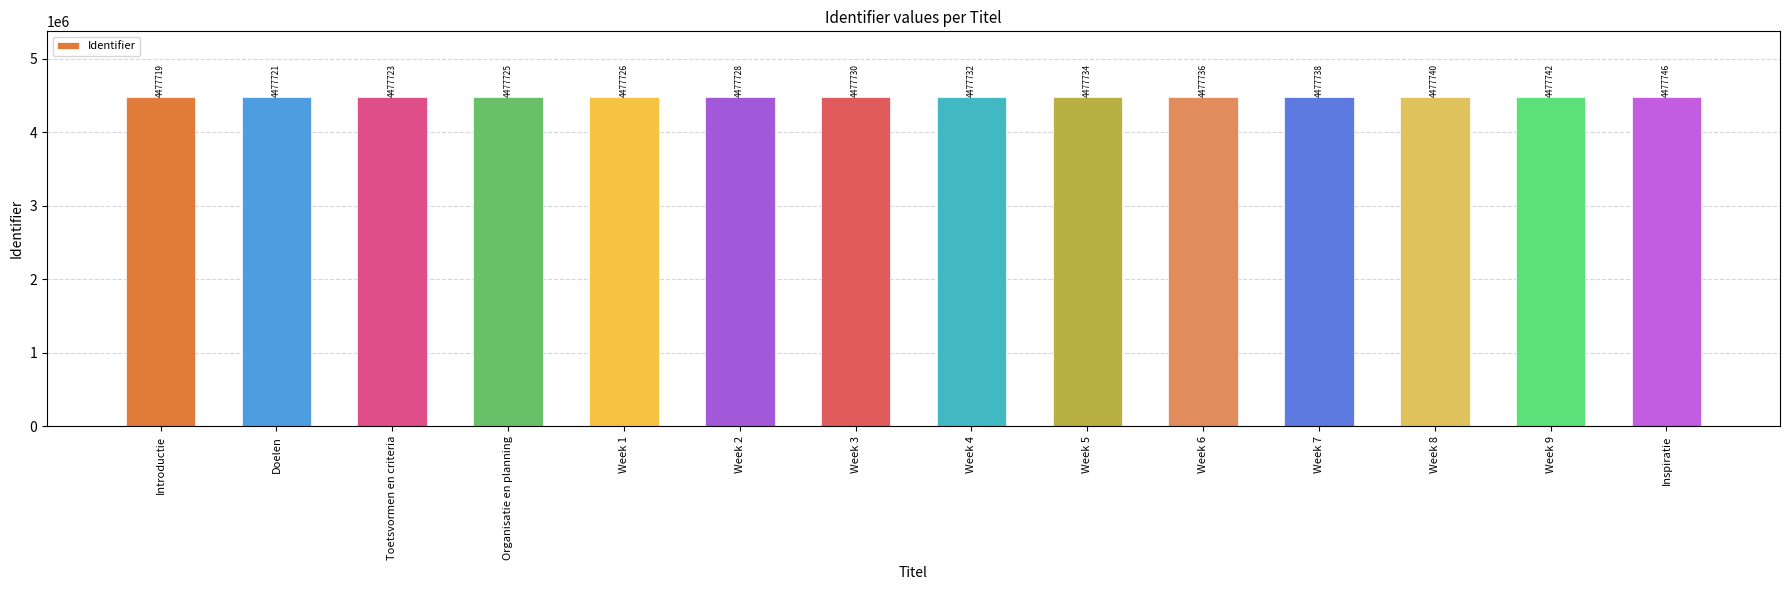

Rank the categories by value from lowest to highest.

Introductie, Doelen, Toetsvormen en criteria, Organisatie en planning, Week 1, Week 2, Week 3, Week 4, Week 5, Week 6, Week 7, Week 8, Week 9, Inspiratie